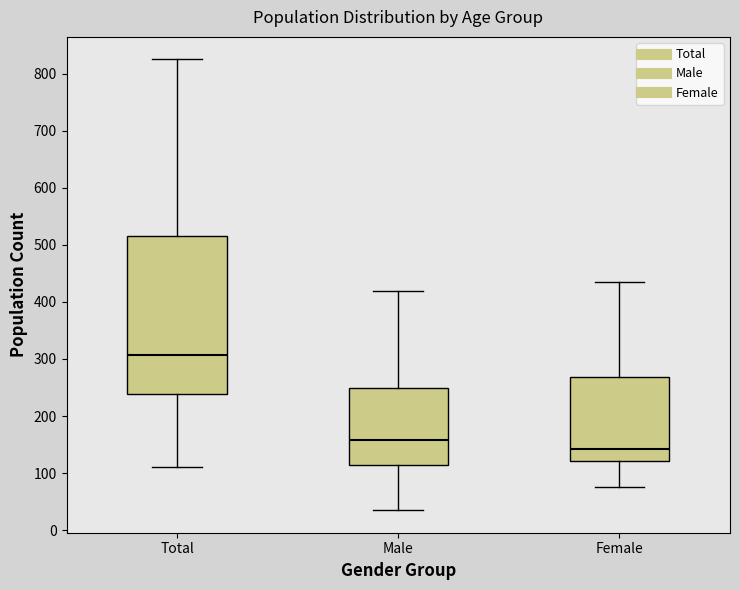

Reading left to right, read every box against the y-axis: the position of its median line, the range the box covers, and the ends of its whiskers. The values are not printed on the chart, so give them approximately, as read against the axis.

Total: median 310, box 240 to 520, whiskers 110 to 830
Male: median 160, box 120 to 250, whiskers 40 to 420
Female: median 140, box 120 to 270, whiskers 80 to 440